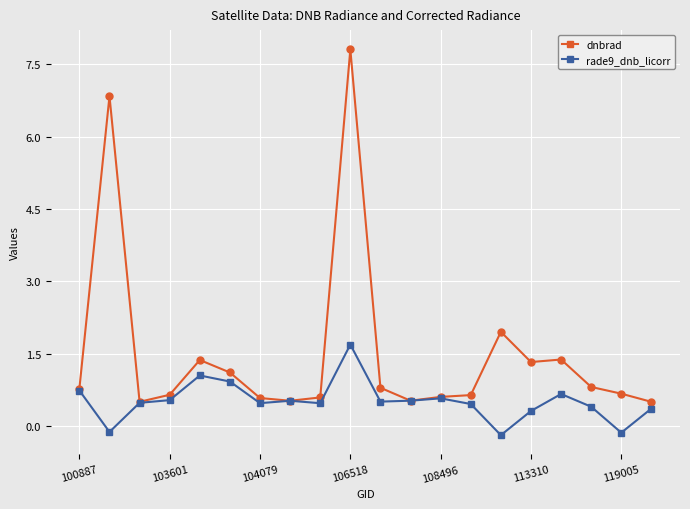

List the series in order of their peak value, highest first.

dnbrad, rade9_dnb_licorr